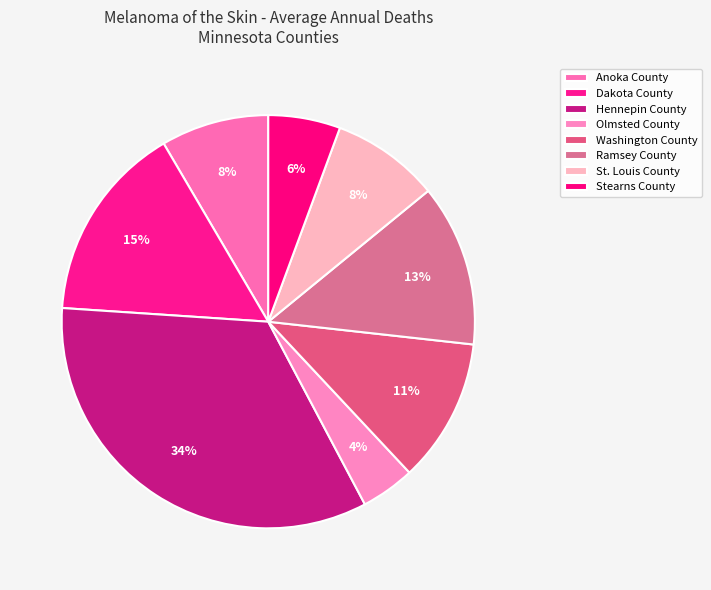

To the nearest percent, what is the difference between the Washington County and Anoka County slice percentages?

3%